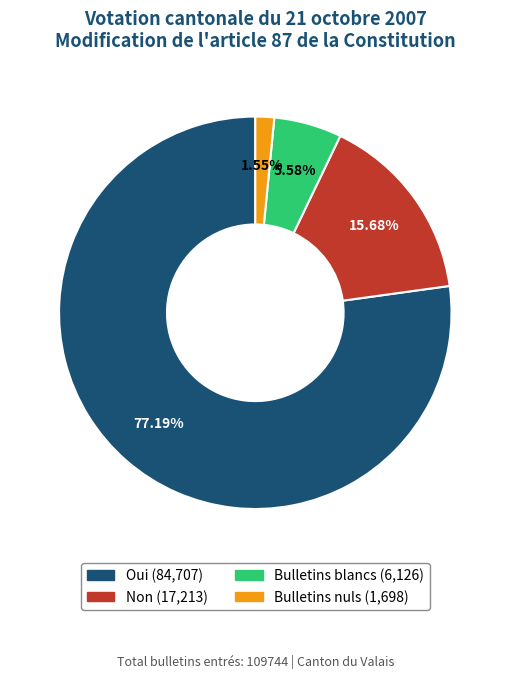

Is there any slice that represents more than half of the pie?

Yes